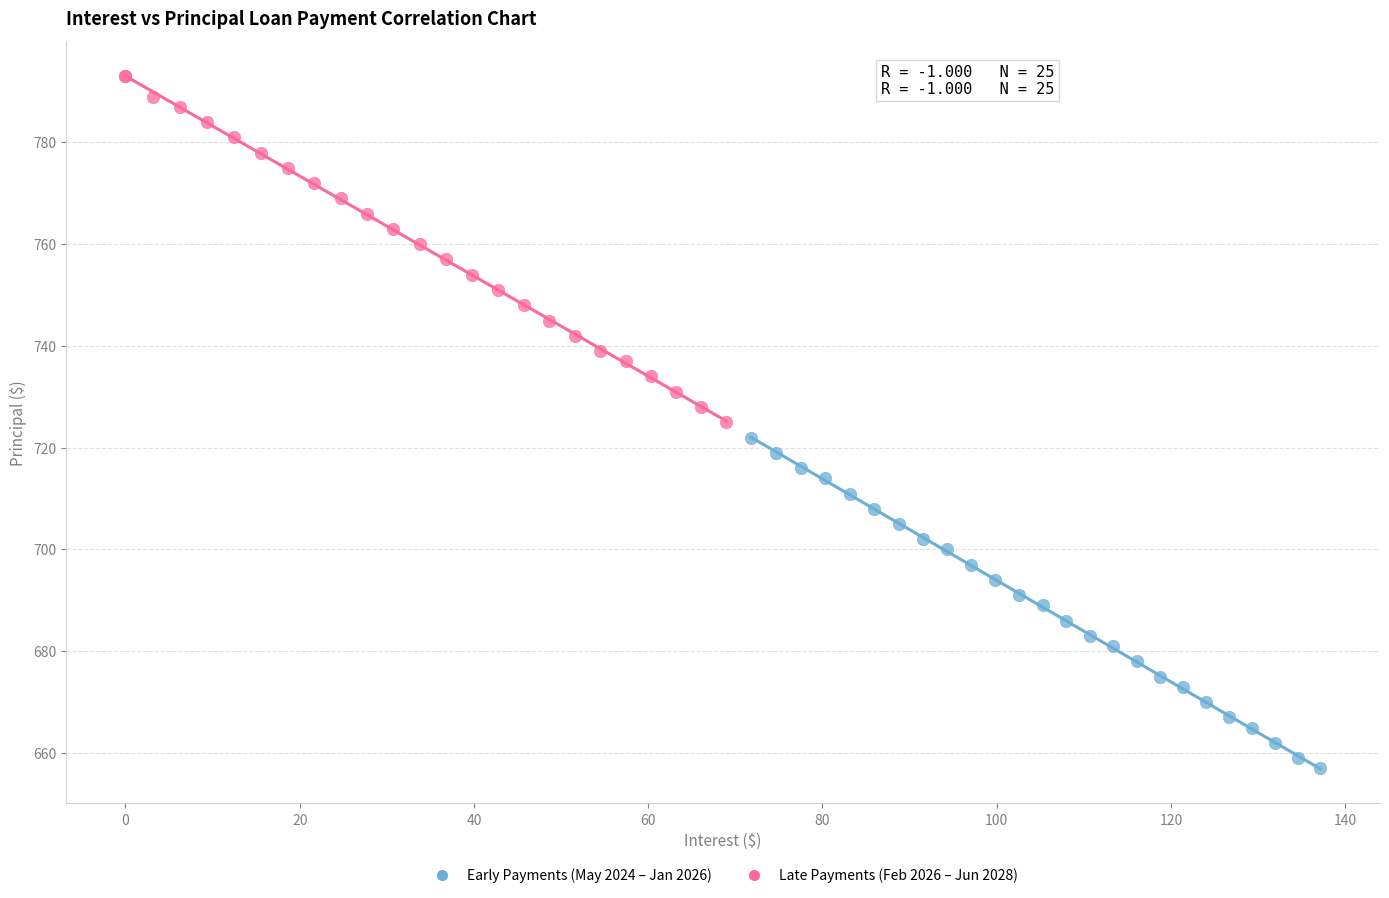

Which series has the widest spread of Y values?

Late Payments (Feb 2026 – Jun 2028)